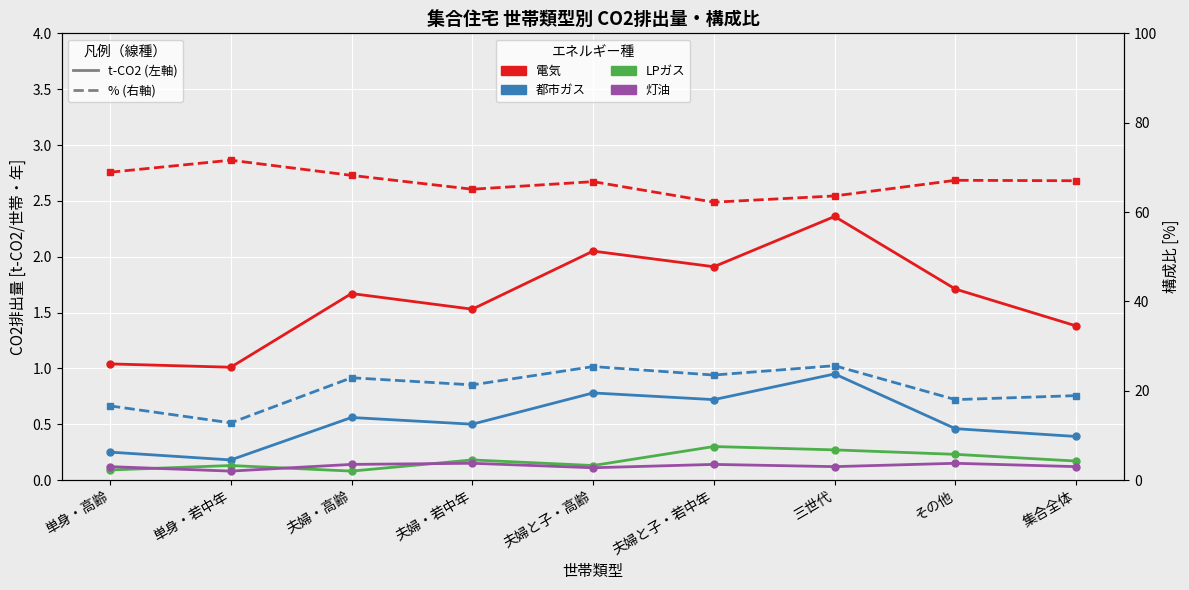

At 集合全体, list the series in order from largest to smallest.

電気 [%], 都市ガス [%], 電気 [t-CO2], 都市ガス [t-CO2], LPガス [t-CO2], 灯油 [t-CO2]